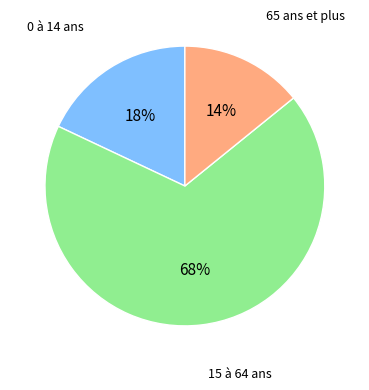

What is the ratio of the value at 65 ans et plus to the value at 0 à 14 ans?

0.8